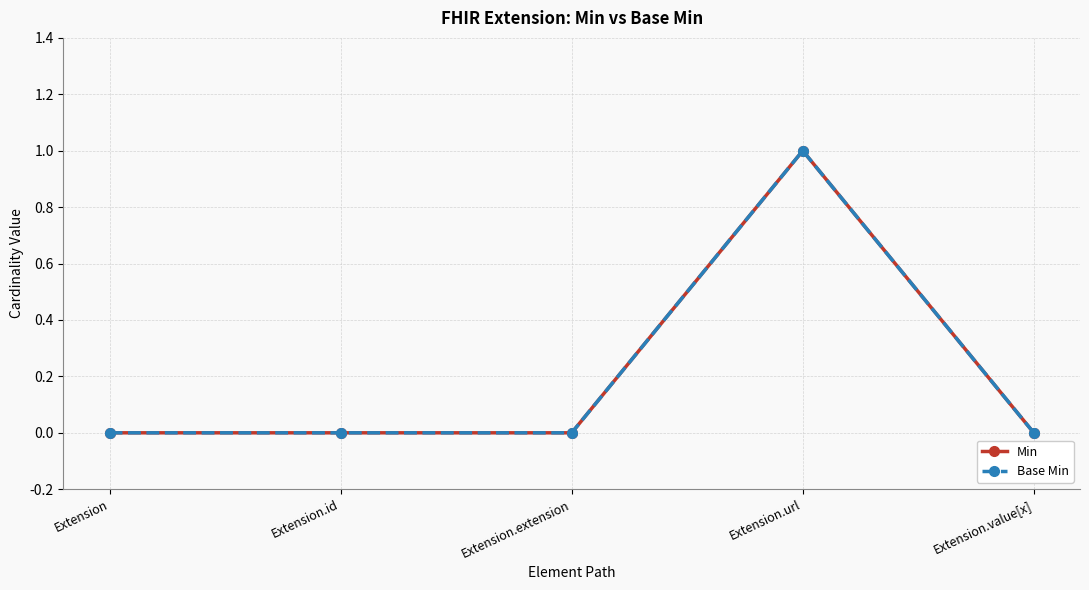

Reading left to right, extract all data points from this chart.

Min: 0	0	0	1	0
Base Min: 0	0	0	1	0